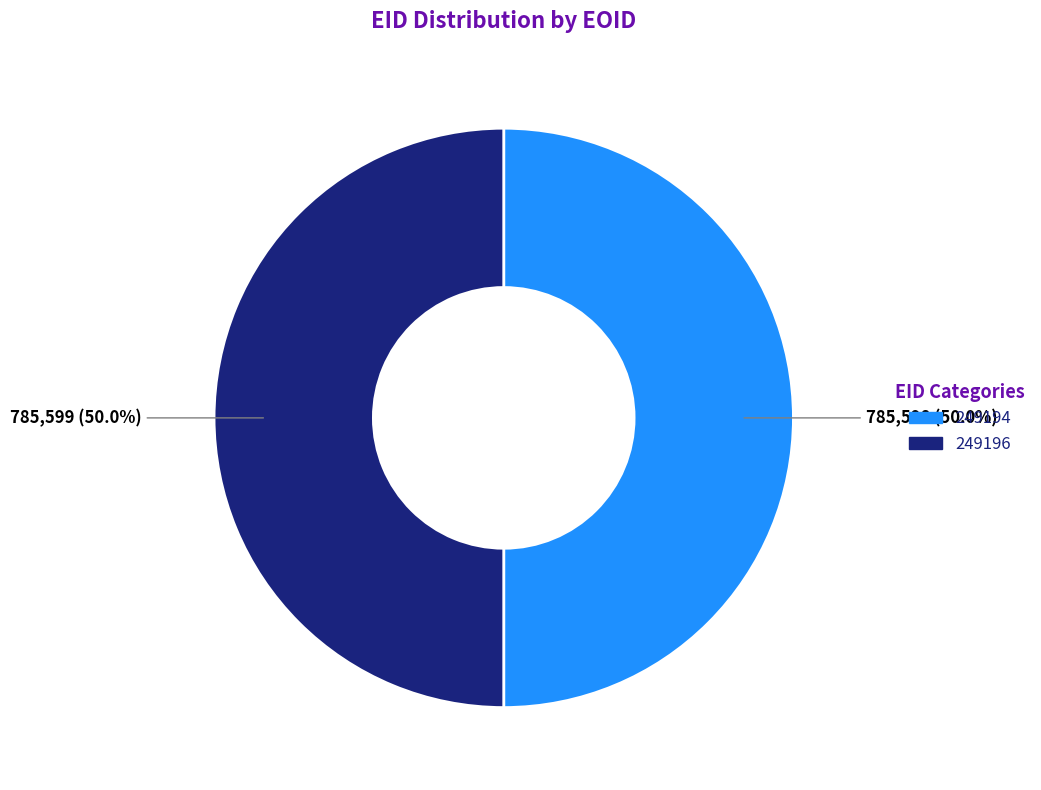

To the nearest percent, what is the average slice percentage?

50%